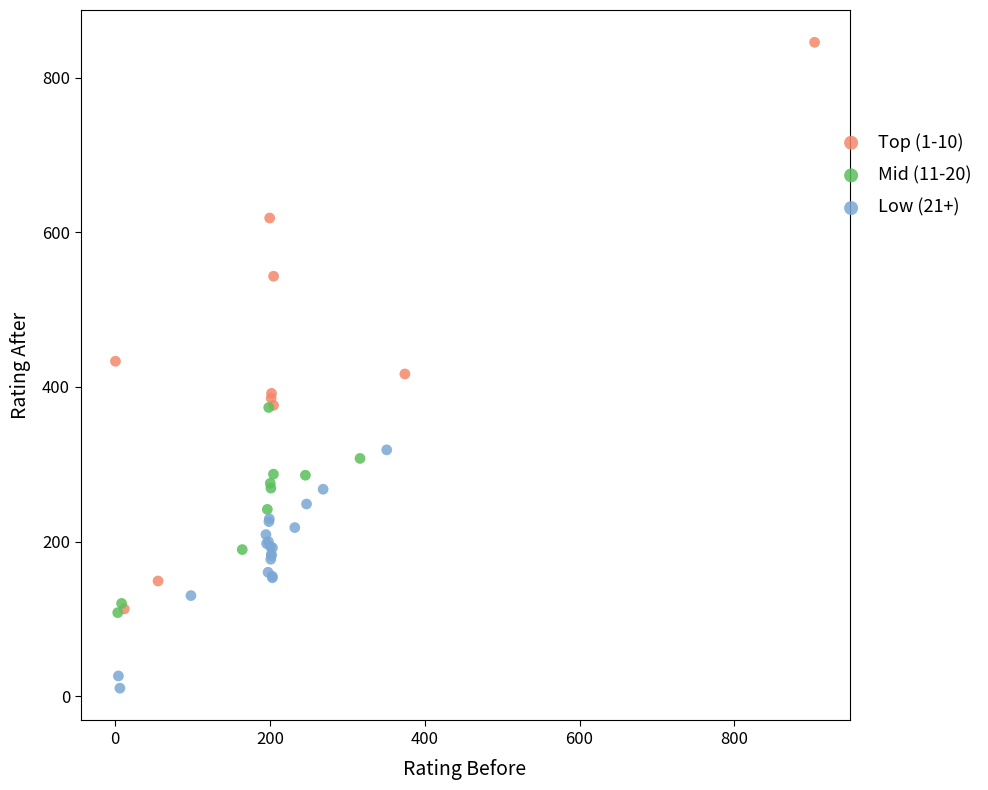

Which series contains the highest Y value?

Top (1-10)